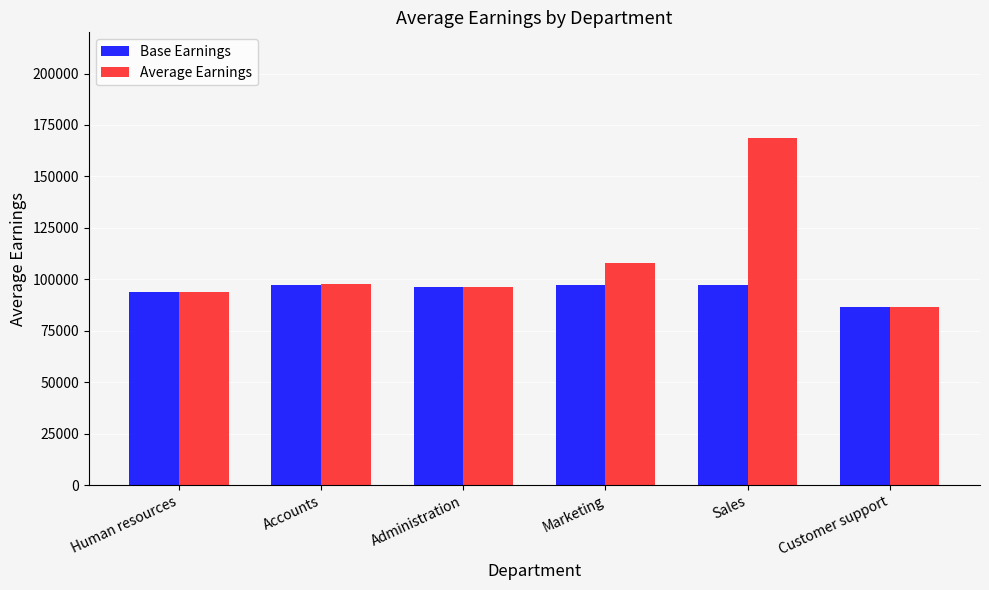

Which series has the widest spread of values?

Average Earnings